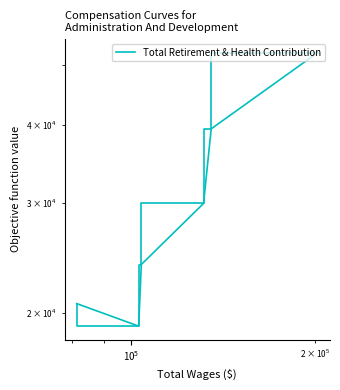

Reading left to right, list all the values displayed in this chart.

52323	39476	29973	23923	19056	20709